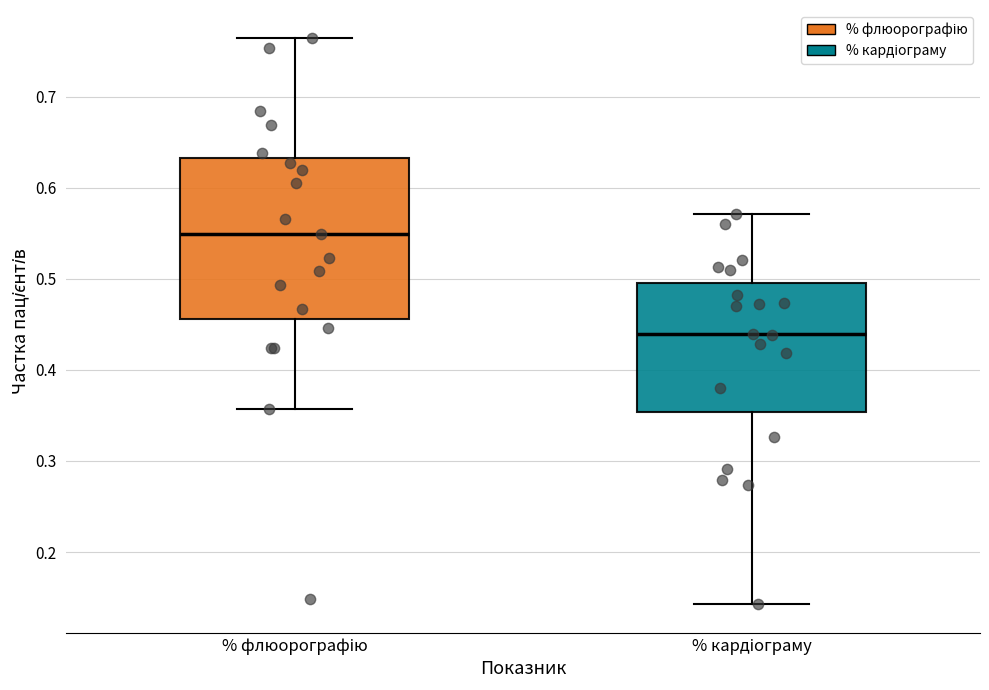

Which box has the highest median line?

% флюорографію